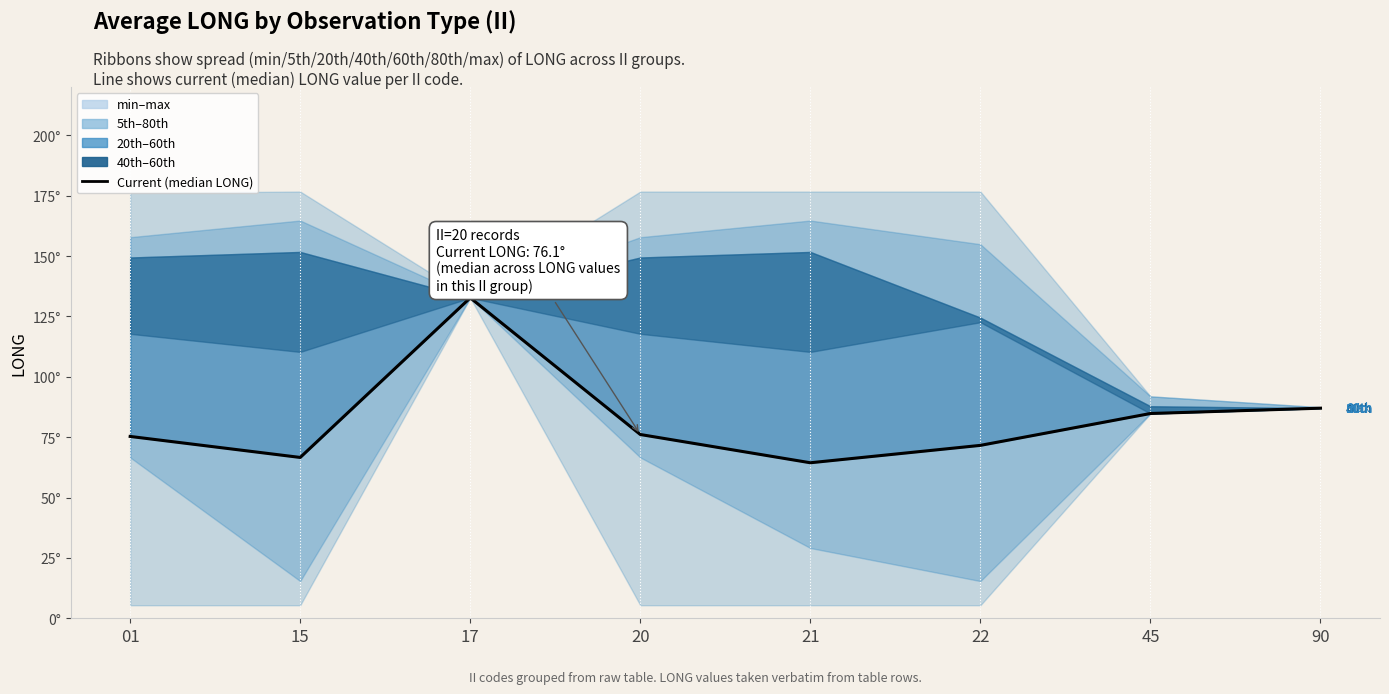

Does the chart have visible grid lines?

No